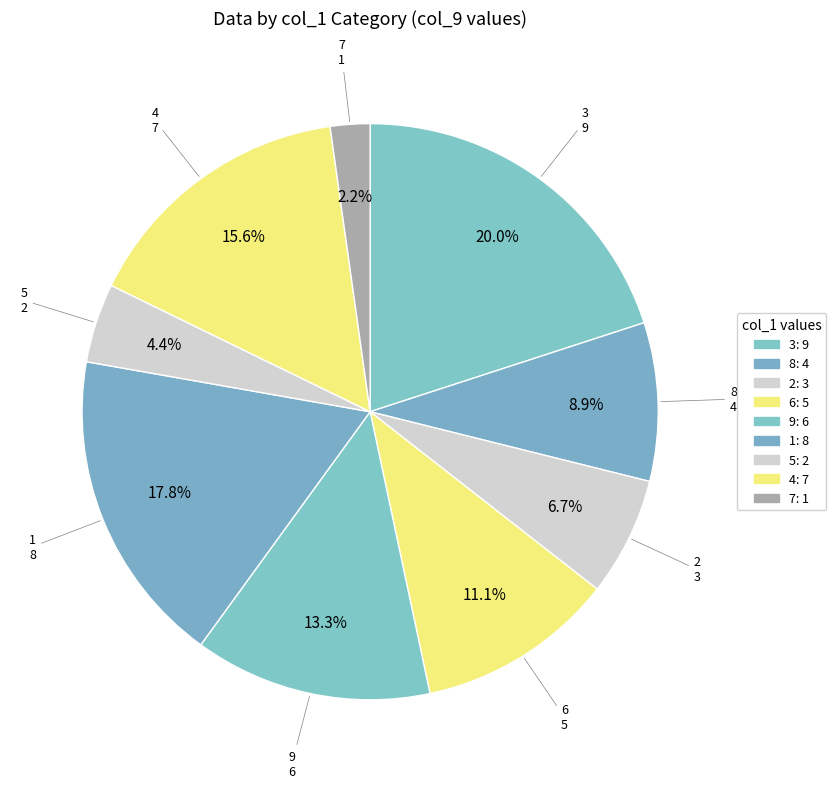

How many slices are in this pie chart?

9